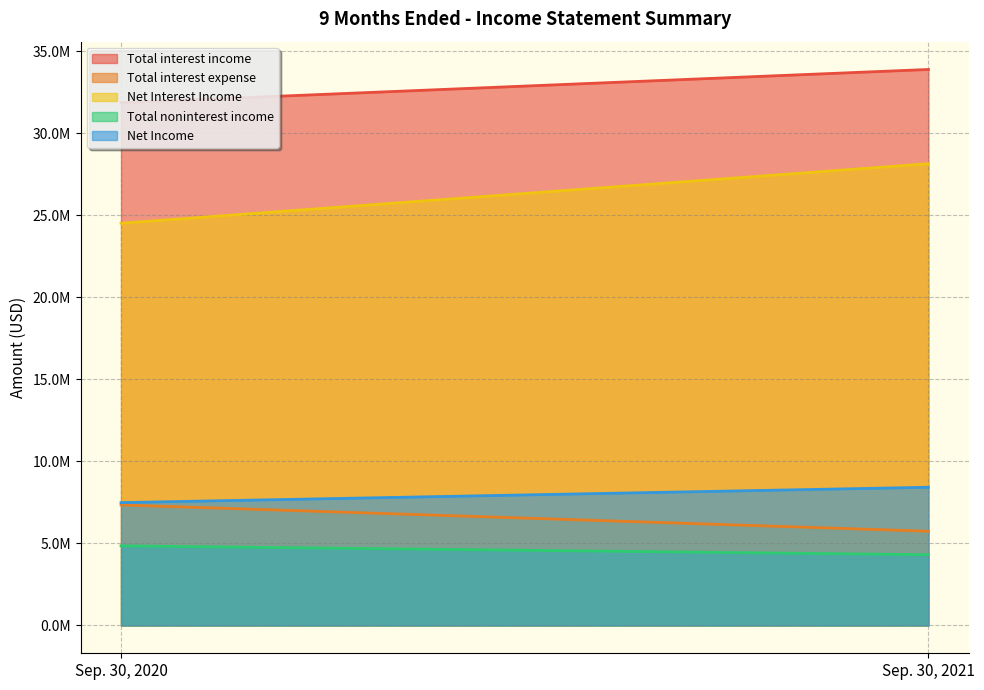

What is the value of the Total interest expense point at the 2nd from the left?

5745657